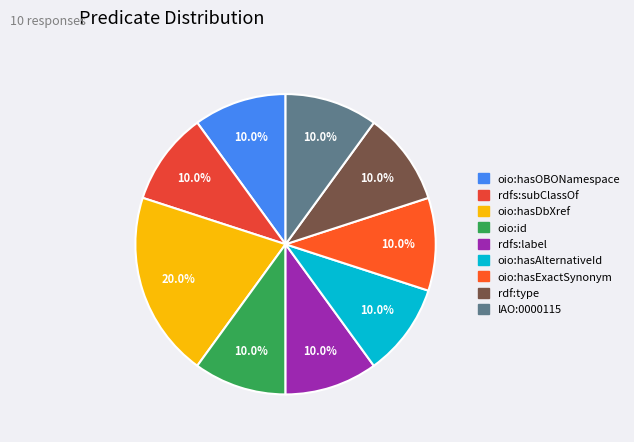

What is the smallest slice in the pie chart?

oio:hasOBONamespace